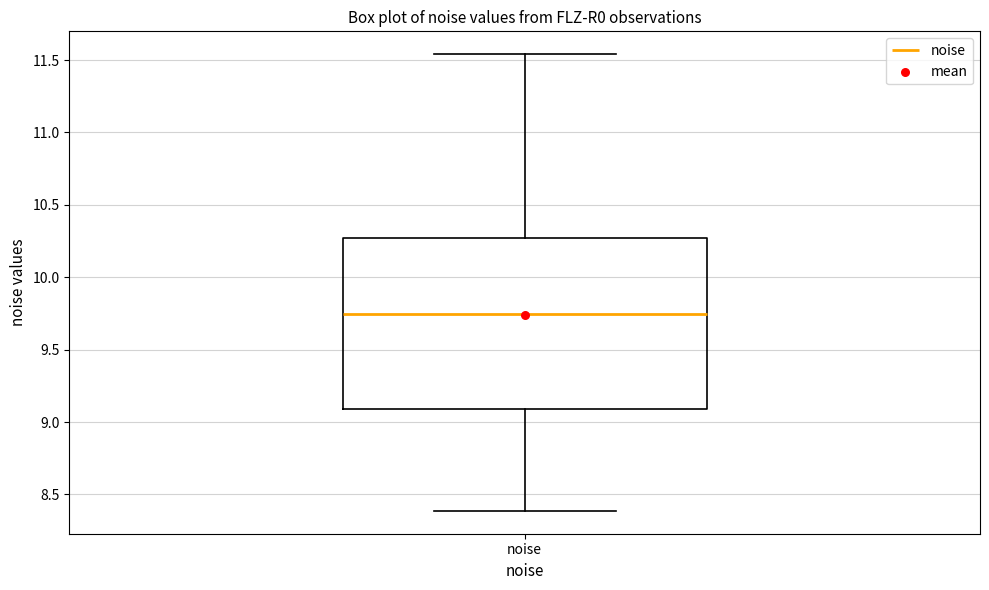

Read this box plot against the y-axis: the position of the median line, the range covered by the box, and the ends of both whiskers. The values are not printed on the chart, so give them approximately, as read against the axis.

median 9.75, box 9.10 to 10.25, whiskers 8.40 to 11.55